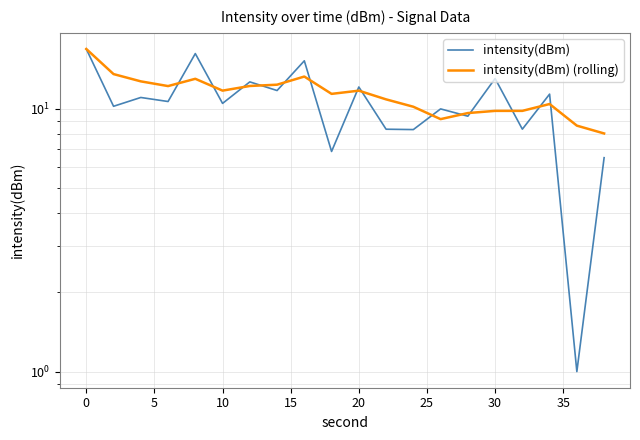

After their last crossing, which series has the higher values: intensity(dBm) or intensity(dBm) (rolling)?

intensity(dBm) (rolling)